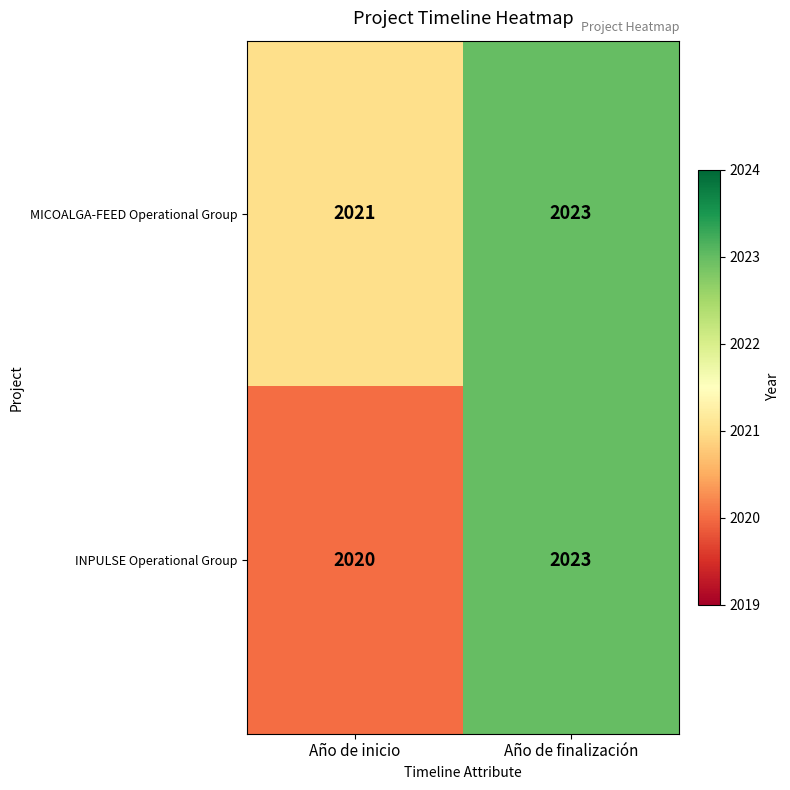

Reading left to right, what are all the values shown in this chart?

MICOALGA-FEED Operational Group: Año de inicio=2021	Año de finalización=2023
INPULSE Operational Group: Año de inicio=2020	Año de finalización=2023